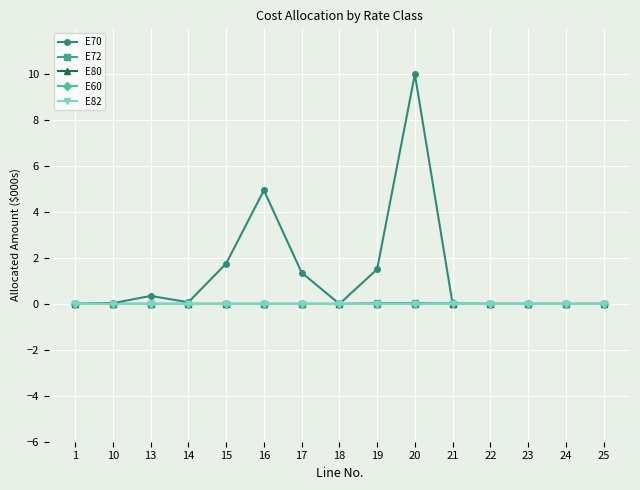

At which category is the sum across all series the highest?

20